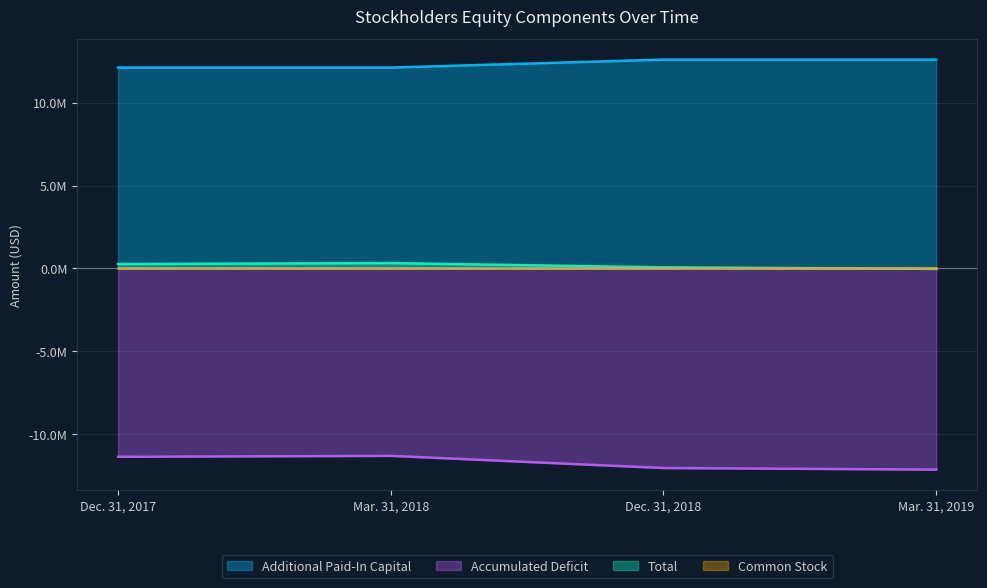

What is the difference between the Accumulated Deficit values at Mar. 31, 2019 and Dec. 31, 2018?

95151